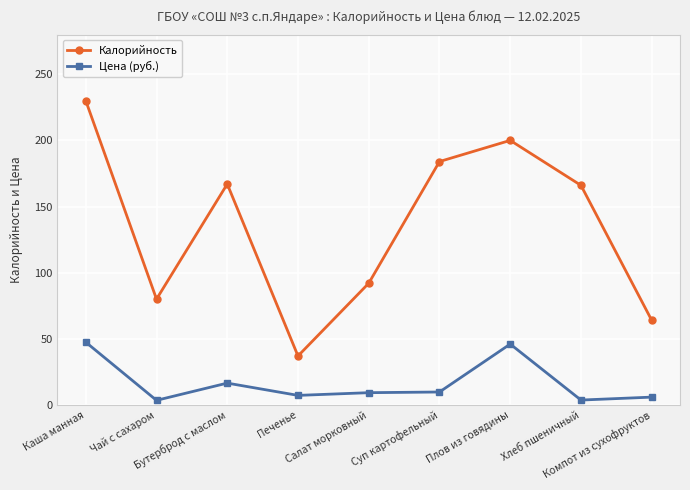

What is the label of the 7th point from the left?

Плов из говядины